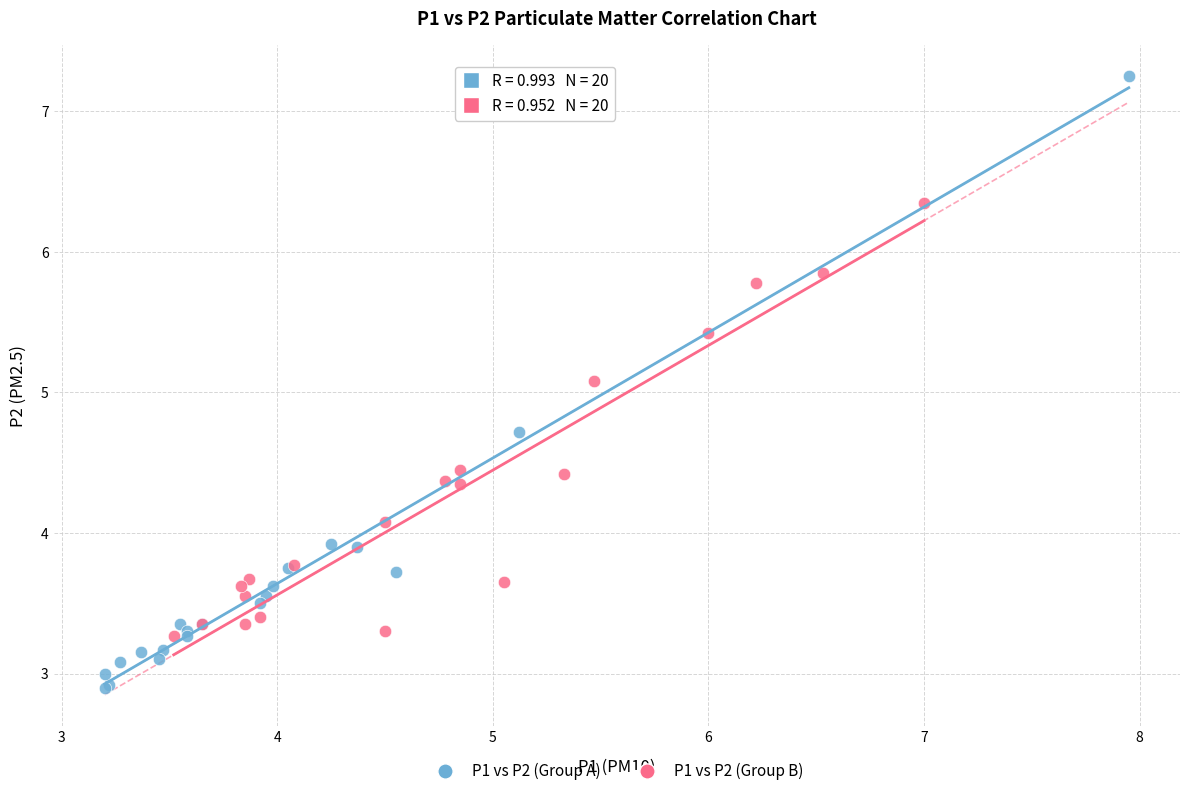

Which series reaches the minimum Y coordinate?

P1 vs P2 (Group A)